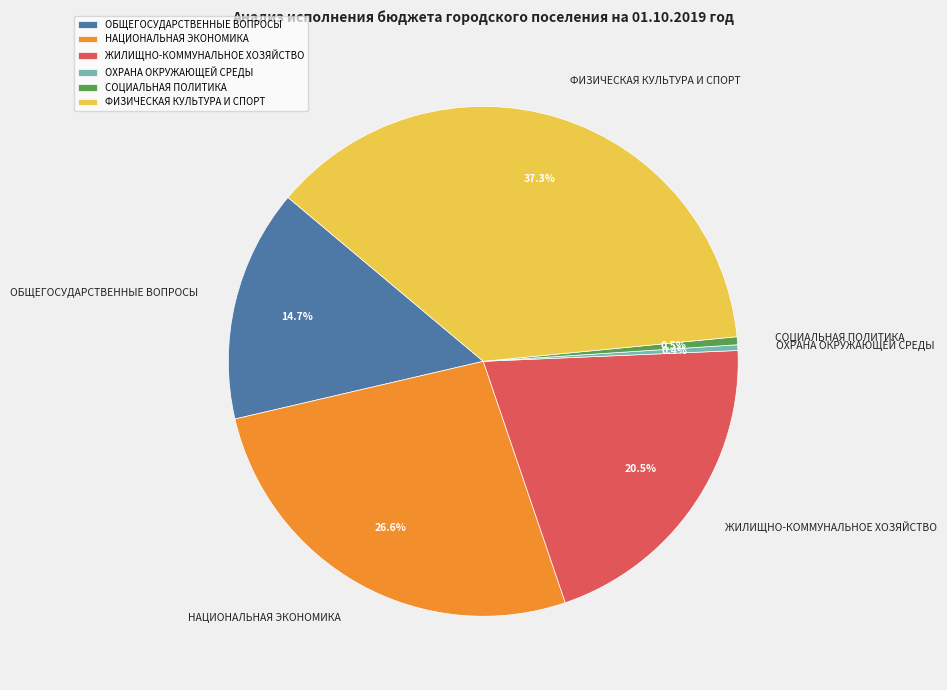

Which slice is the largest?

ФИЗИЧЕСКАЯ КУЛЬТУРА И СПОРТ